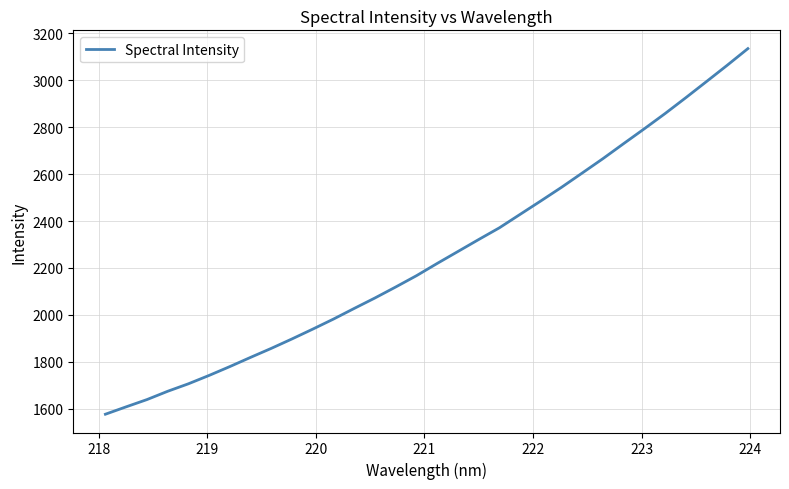

What is the minimum value shown in the chart?

1576.9